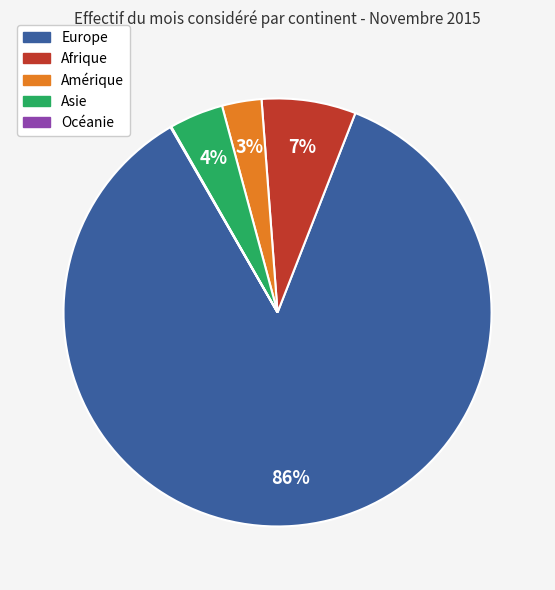

Which slice represents more than half of the pie?

Europe